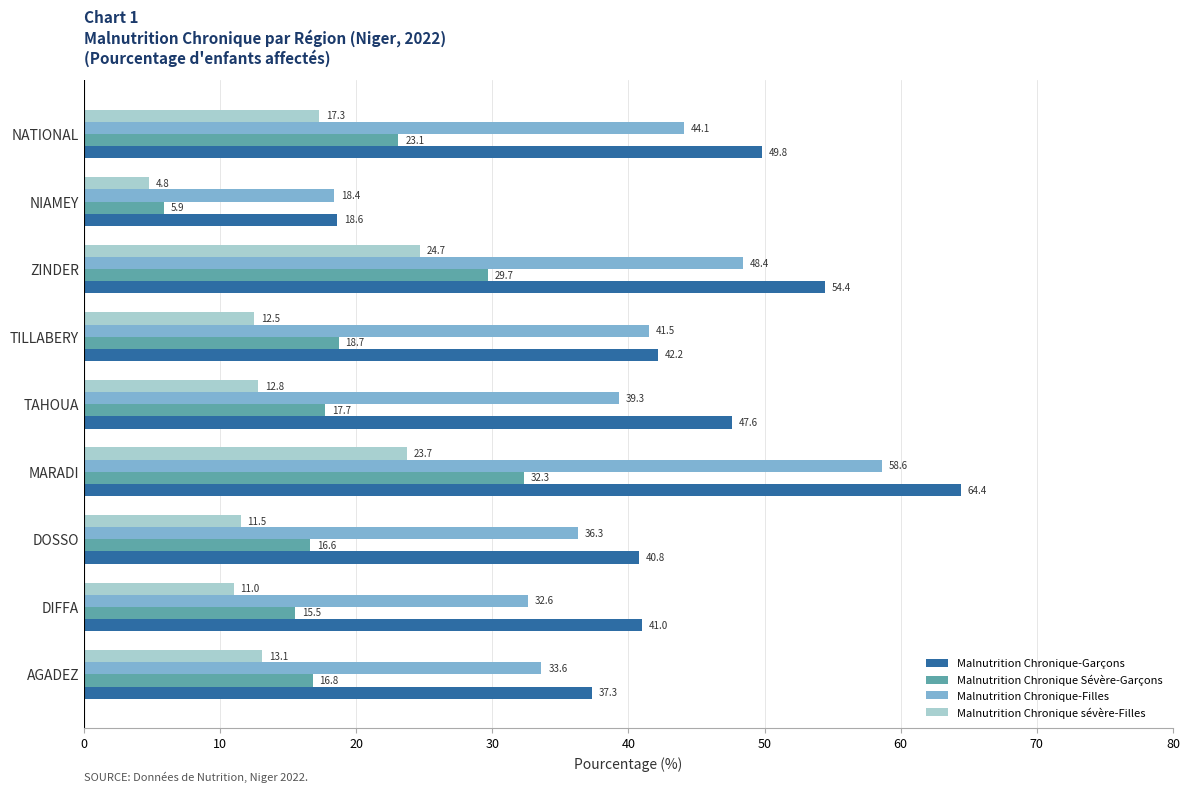

The Malnutrition Chronique-Filles series shows 64.6 at TAHOUA. True or false?

False